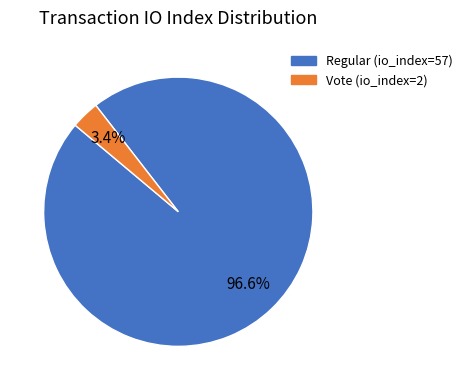

Rank the categories by value from highest to lowest.

Regular (io_index=57), Vote (io_index=2)